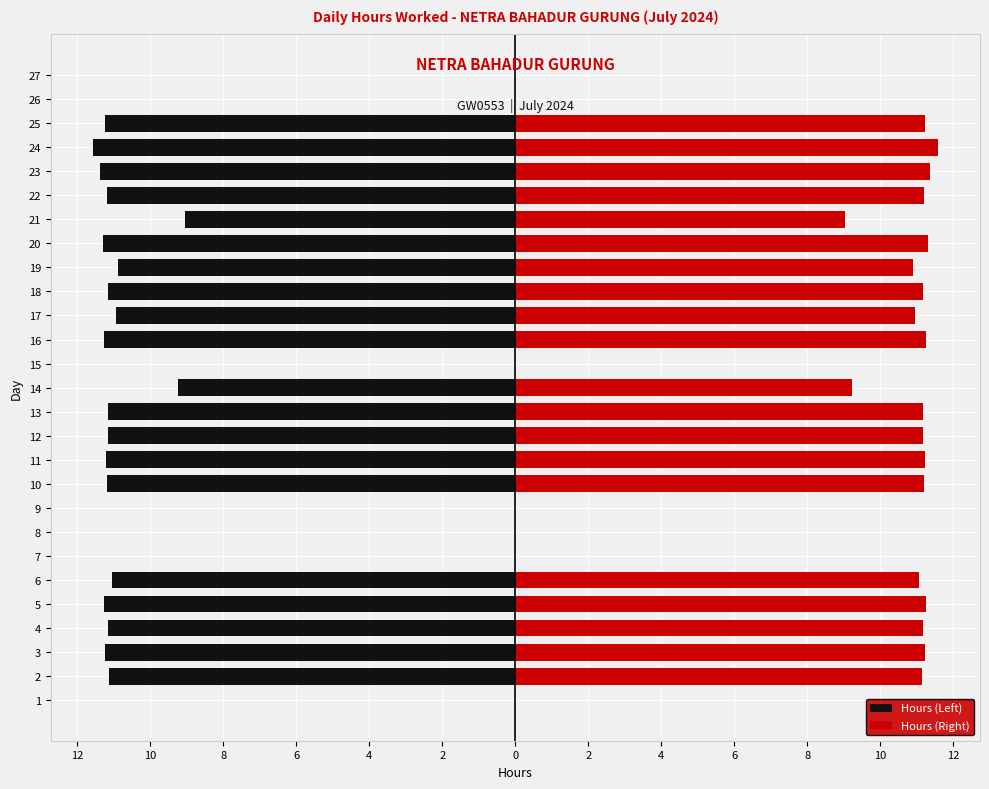

Which series changed the most between 12 and 16?

Hours (Left)